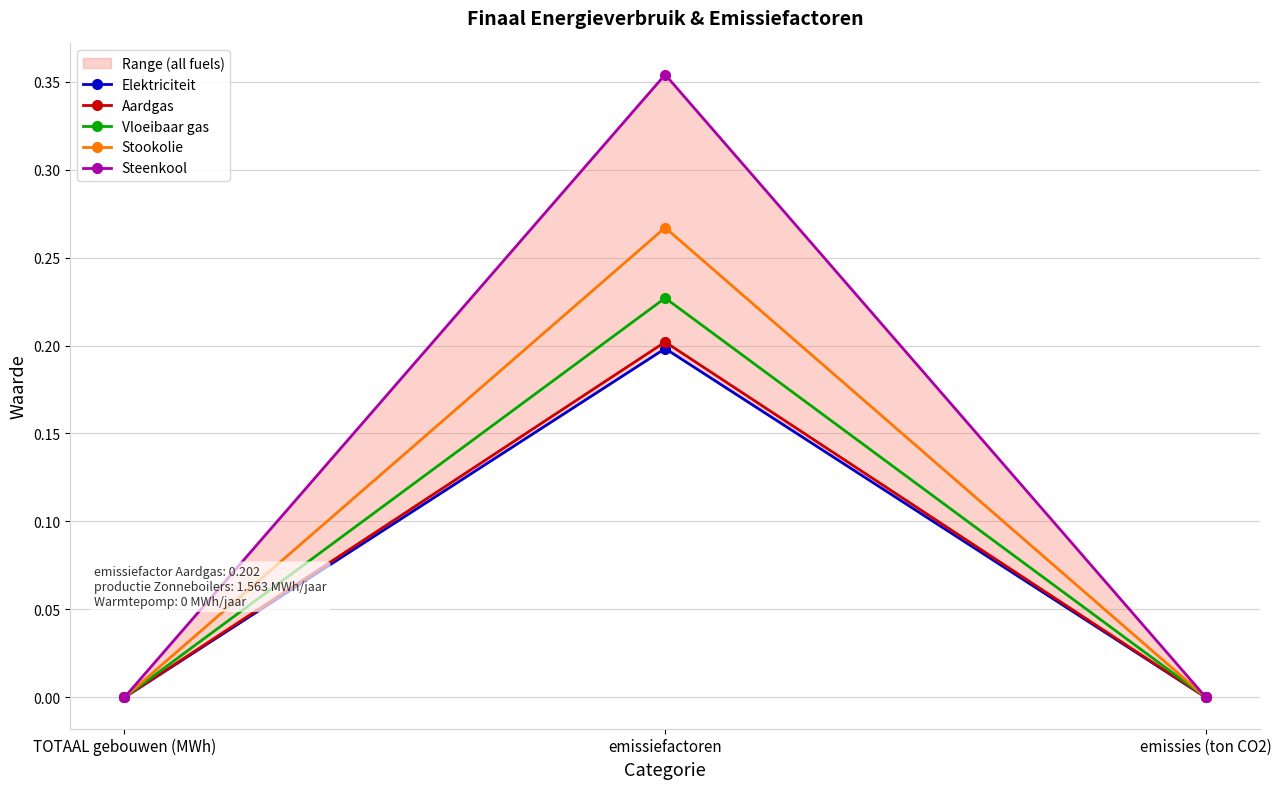

The value of Aardgas at emissiefactoren is 0.2. True or false?

True